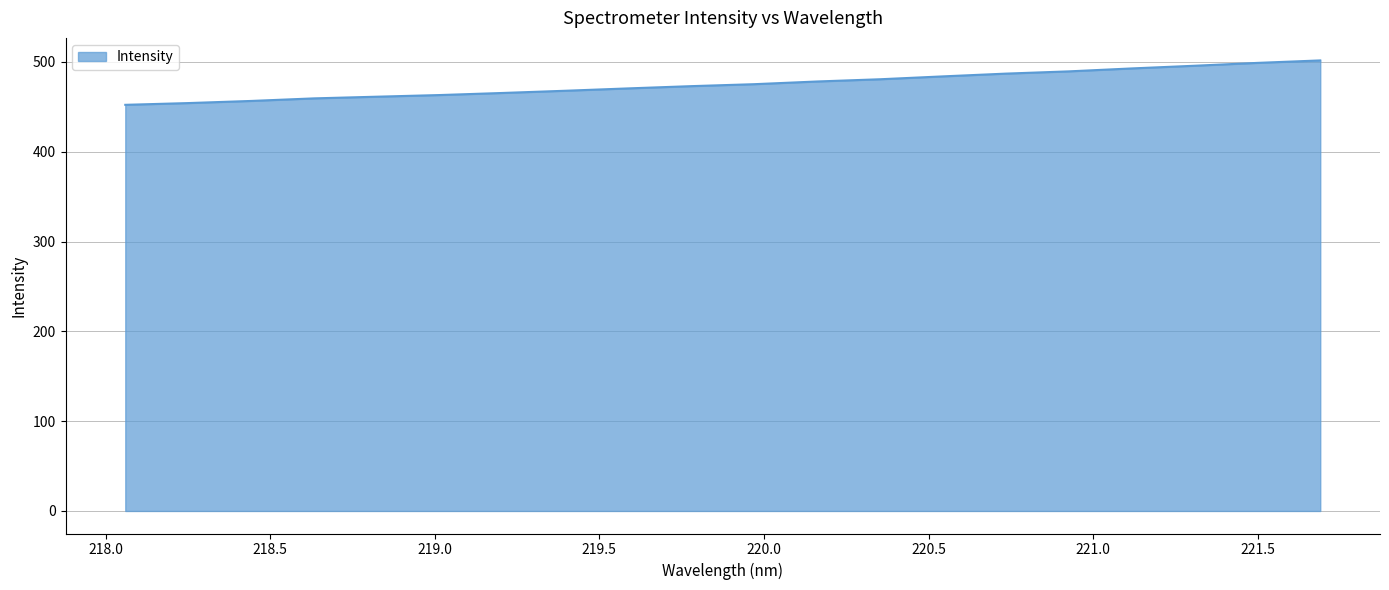

What is the greatest value displayed?

501.7